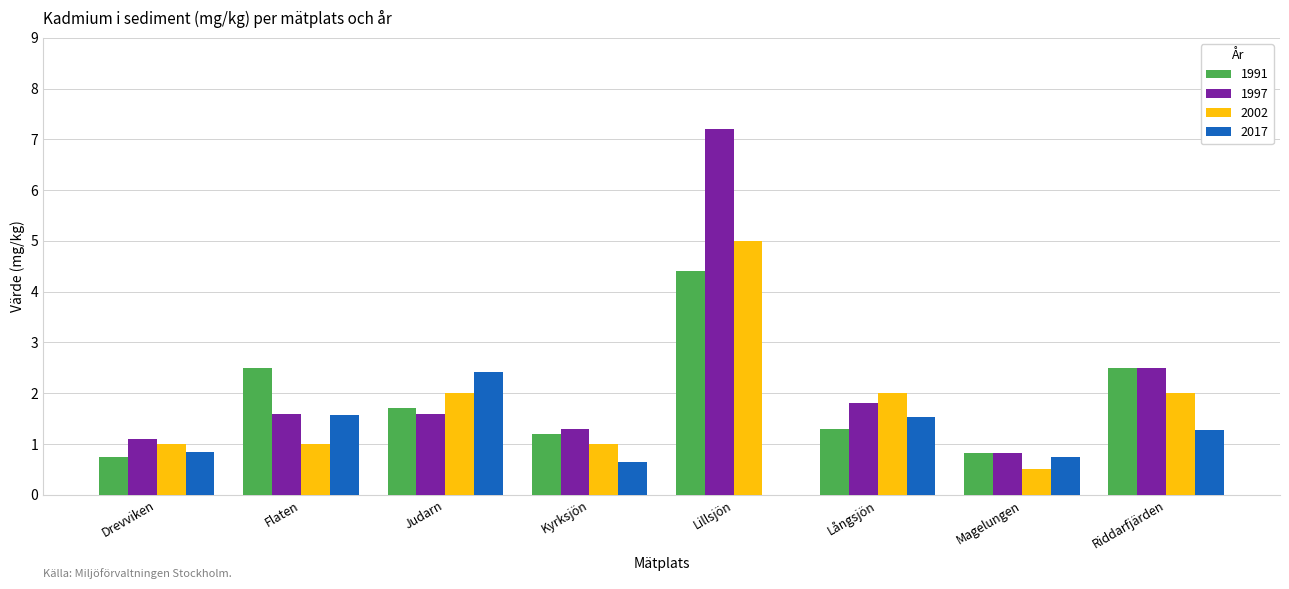

Is it true that 2002 equals 0.1 at Magelungen?

False